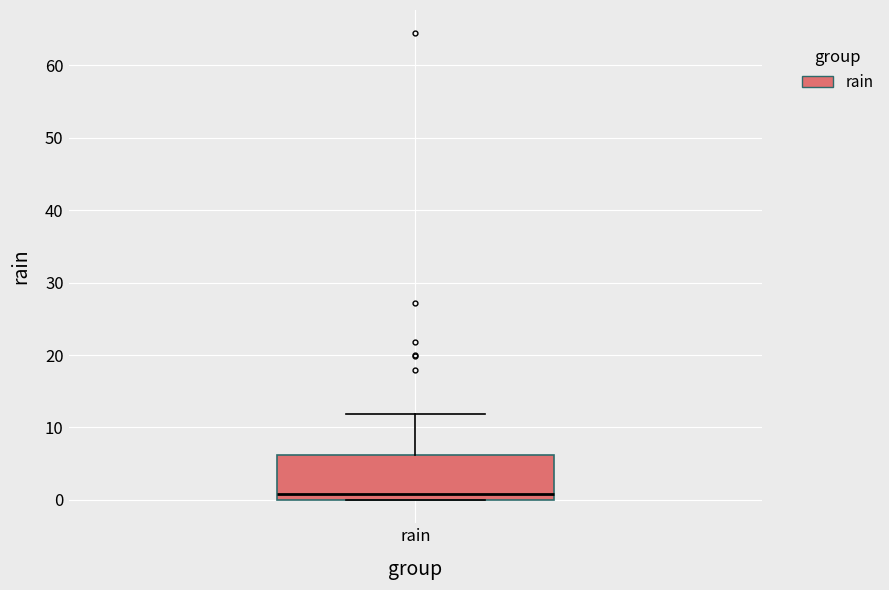

Read this box plot against the y-axis: the position of the median line, the range covered by the box, and the ends of both whiskers. The values are not printed on the chart, so give them approximately, as read against the axis.

median 1, box 0 to 6, whiskers 0 to 12